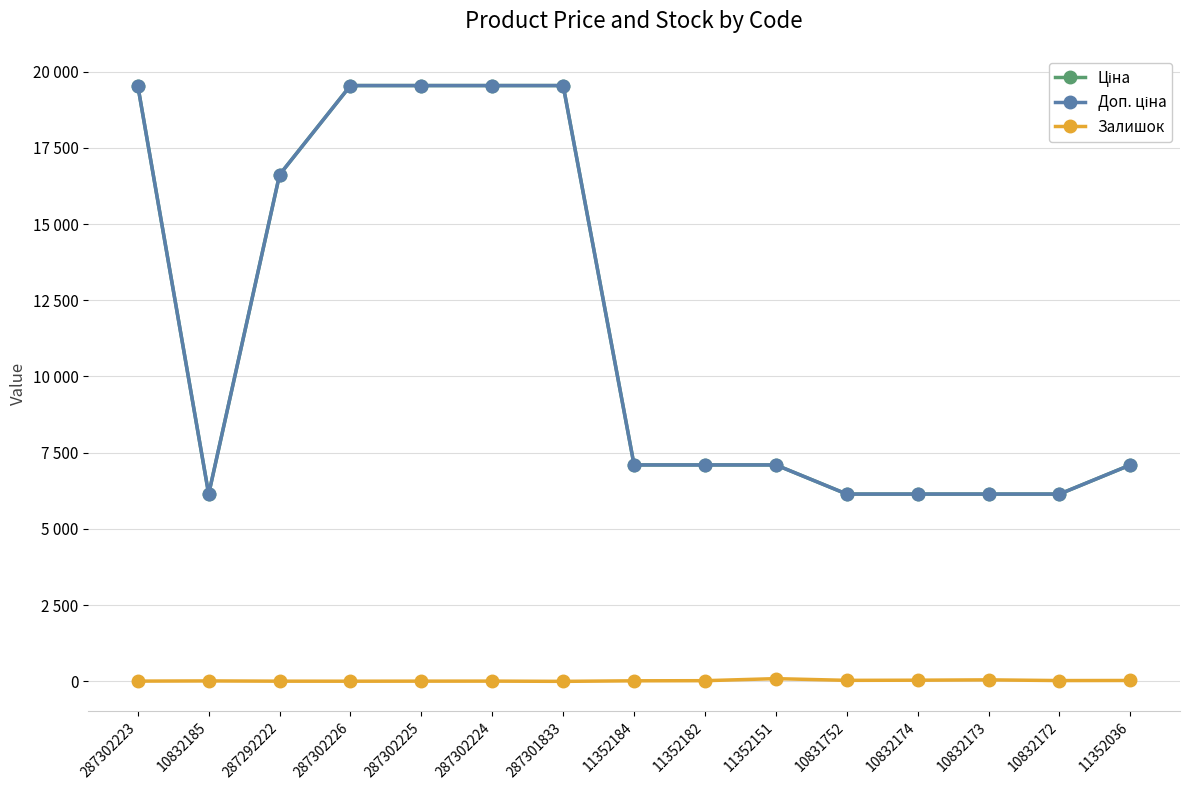

Is this an area chart (filled region under the line)?

No